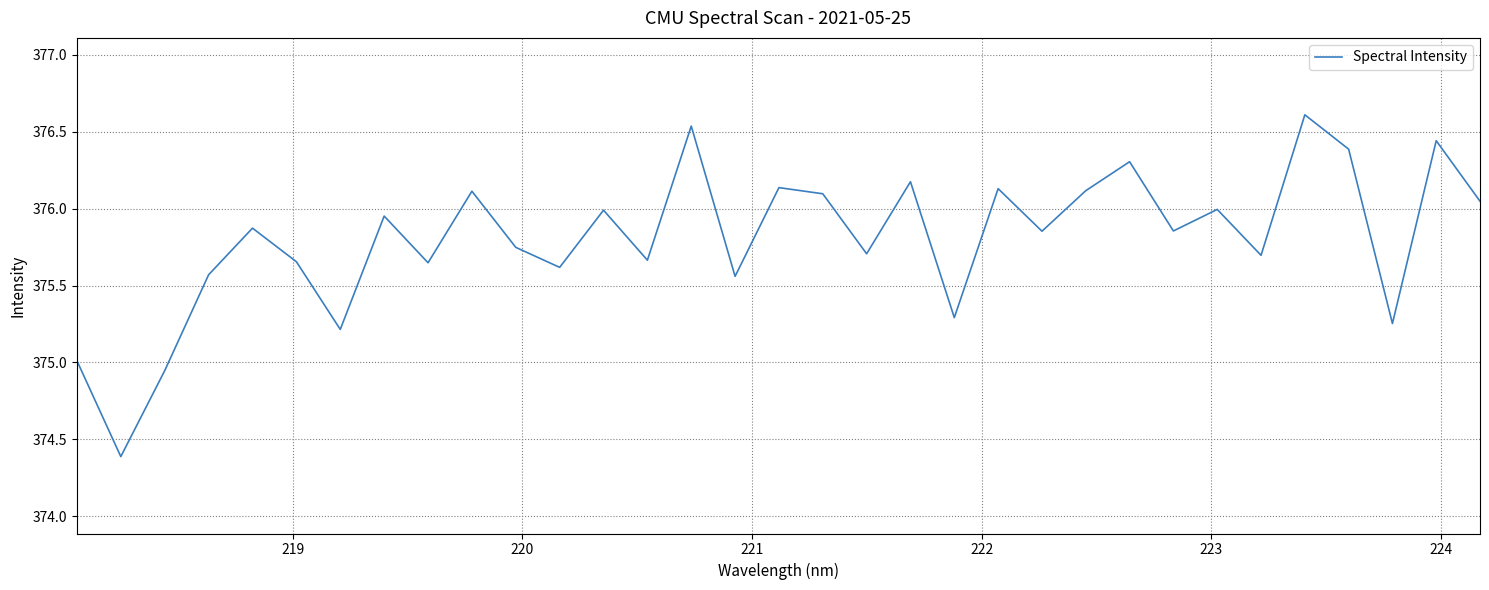

What is the difference between the maximum and minimum values?

2.2